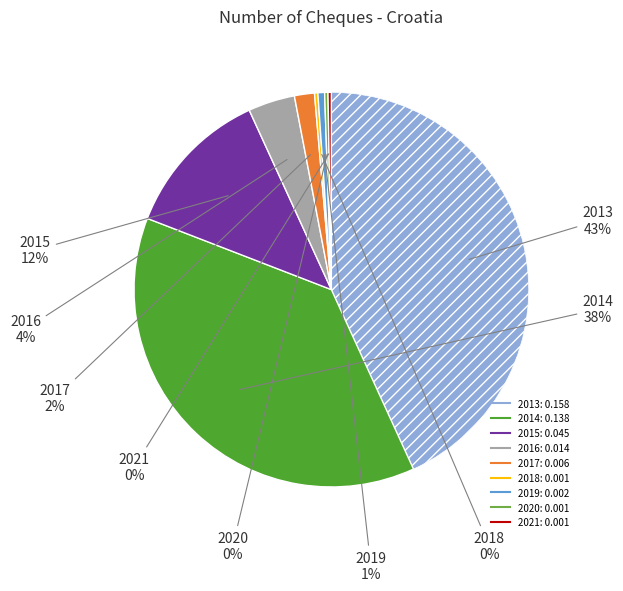

To the nearest percent, what is the difference between the largest and smallest slice percentages?

43%